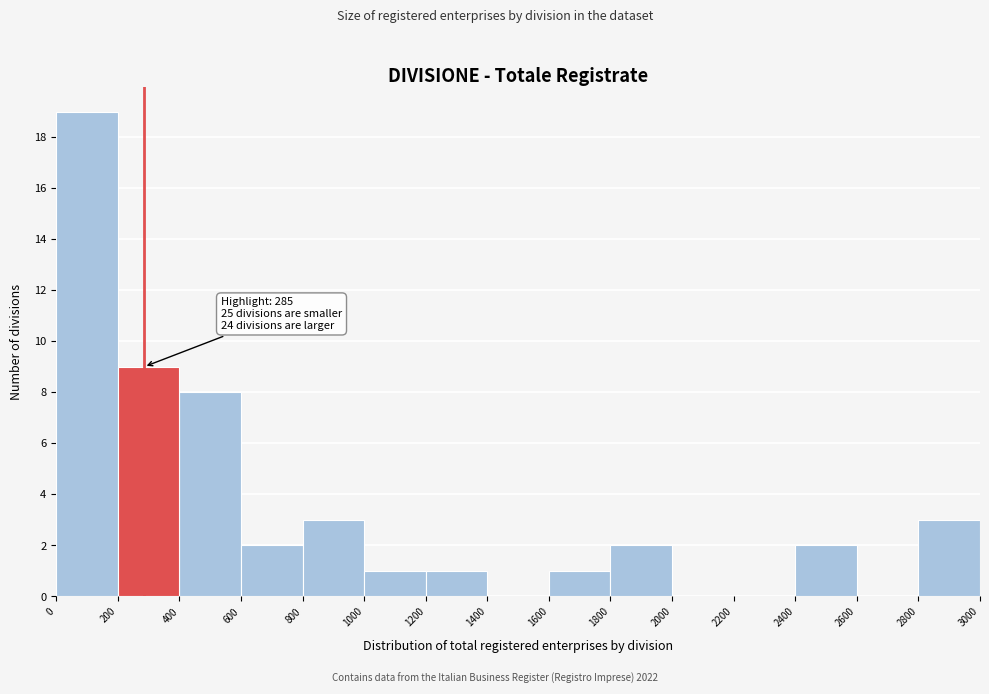

Which range on the x-axis has the tallest bar?

0 to 200